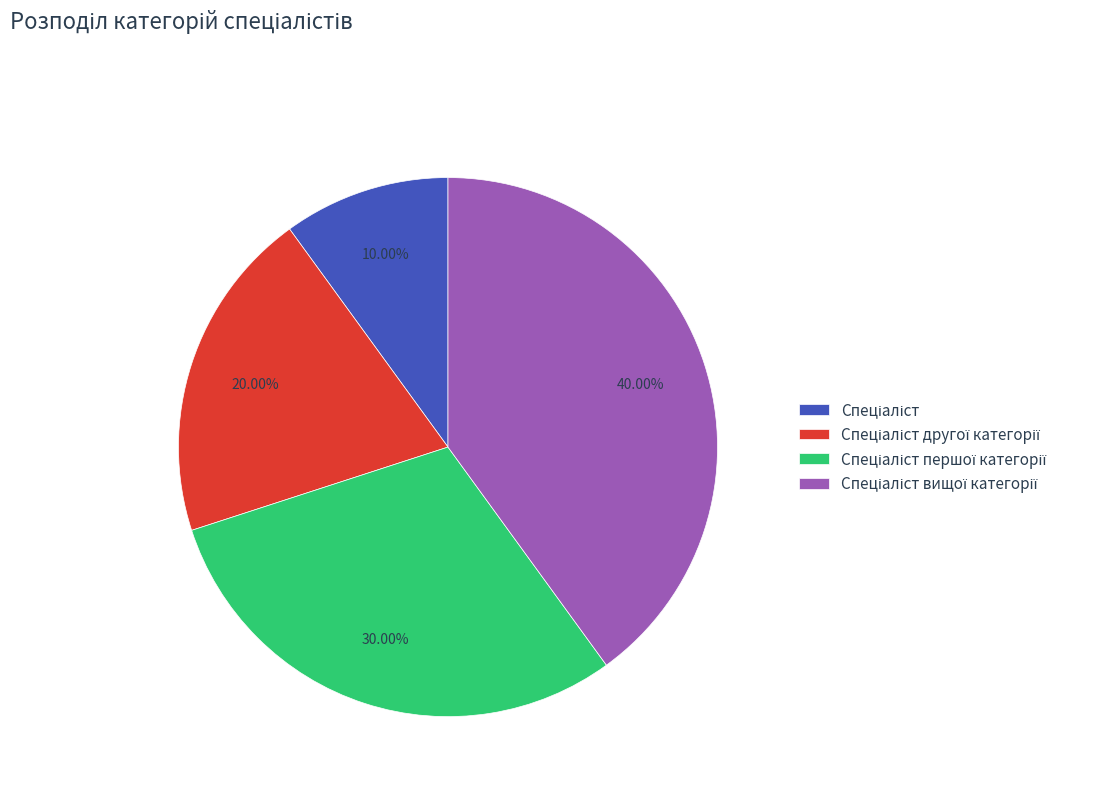

To the nearest percent, what is the difference between the largest and smallest slice percentages?

30%